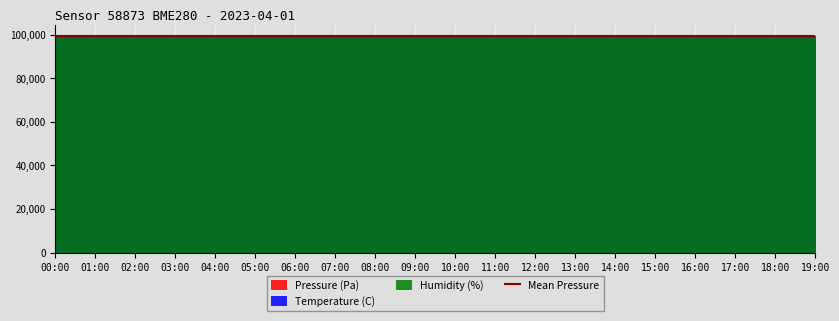

What is the total value across all series at 15:00?

198391.8